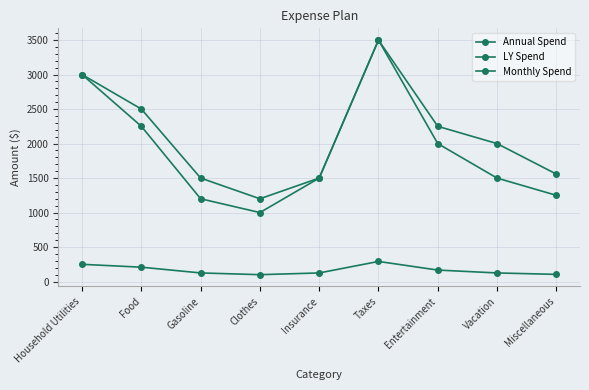

How many data points does each series have?

9